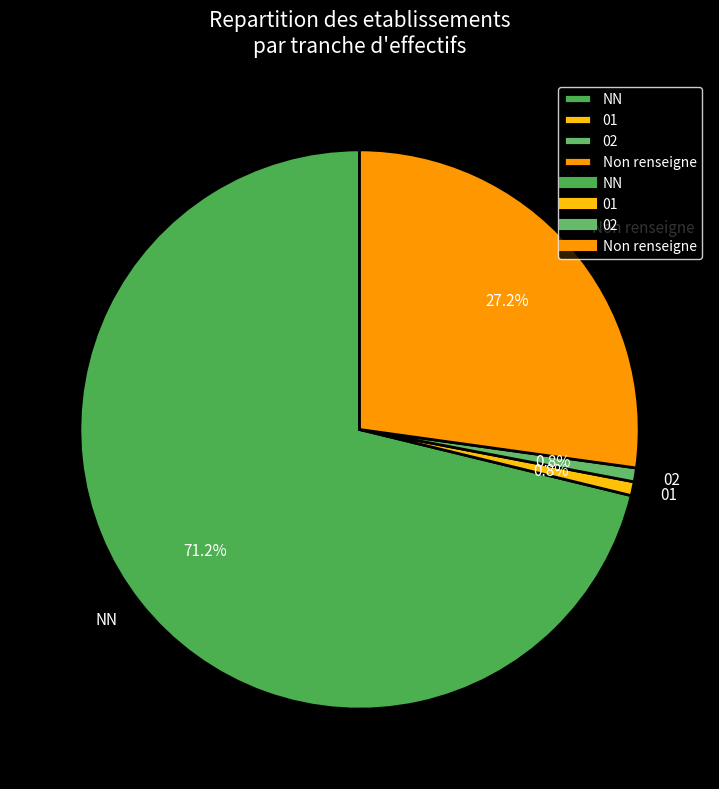

What portion of the pie excludes 02?

99.2%